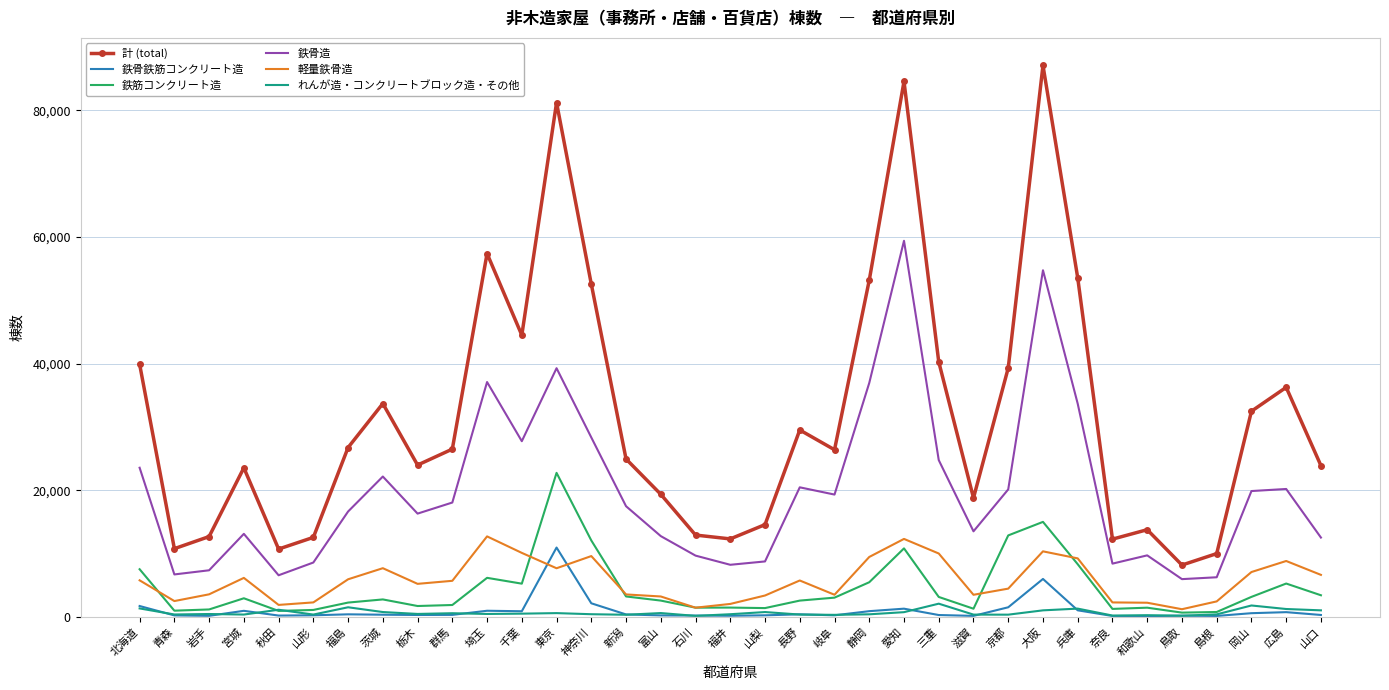

What is the maximum value shown in the chart?

87096